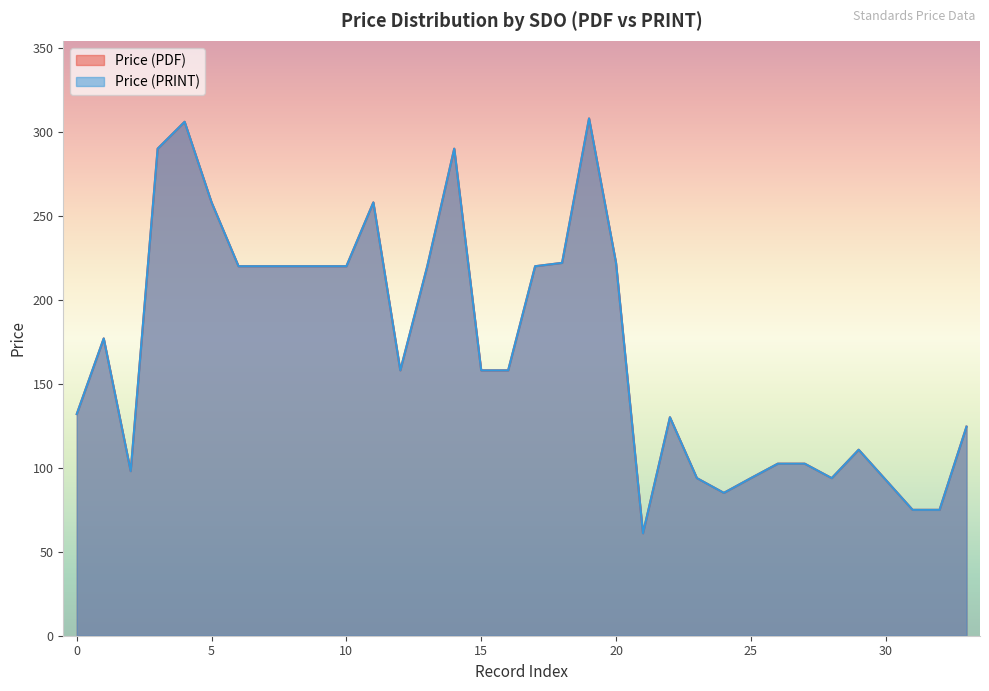

At how many categories does at least one series exceed 291?

2